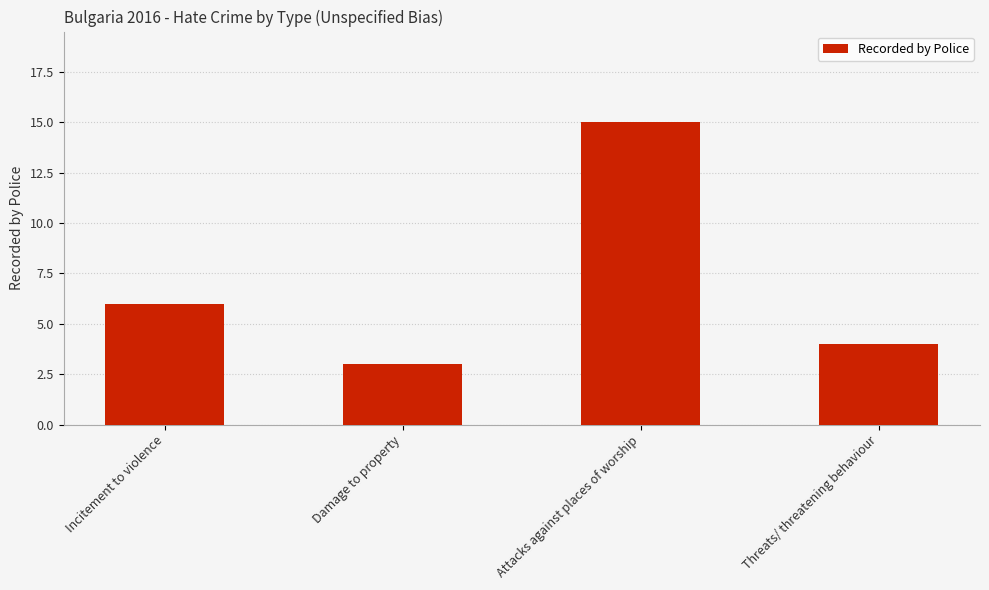

What is the label of the 3rd bar from the left?

Attacks against places of worship